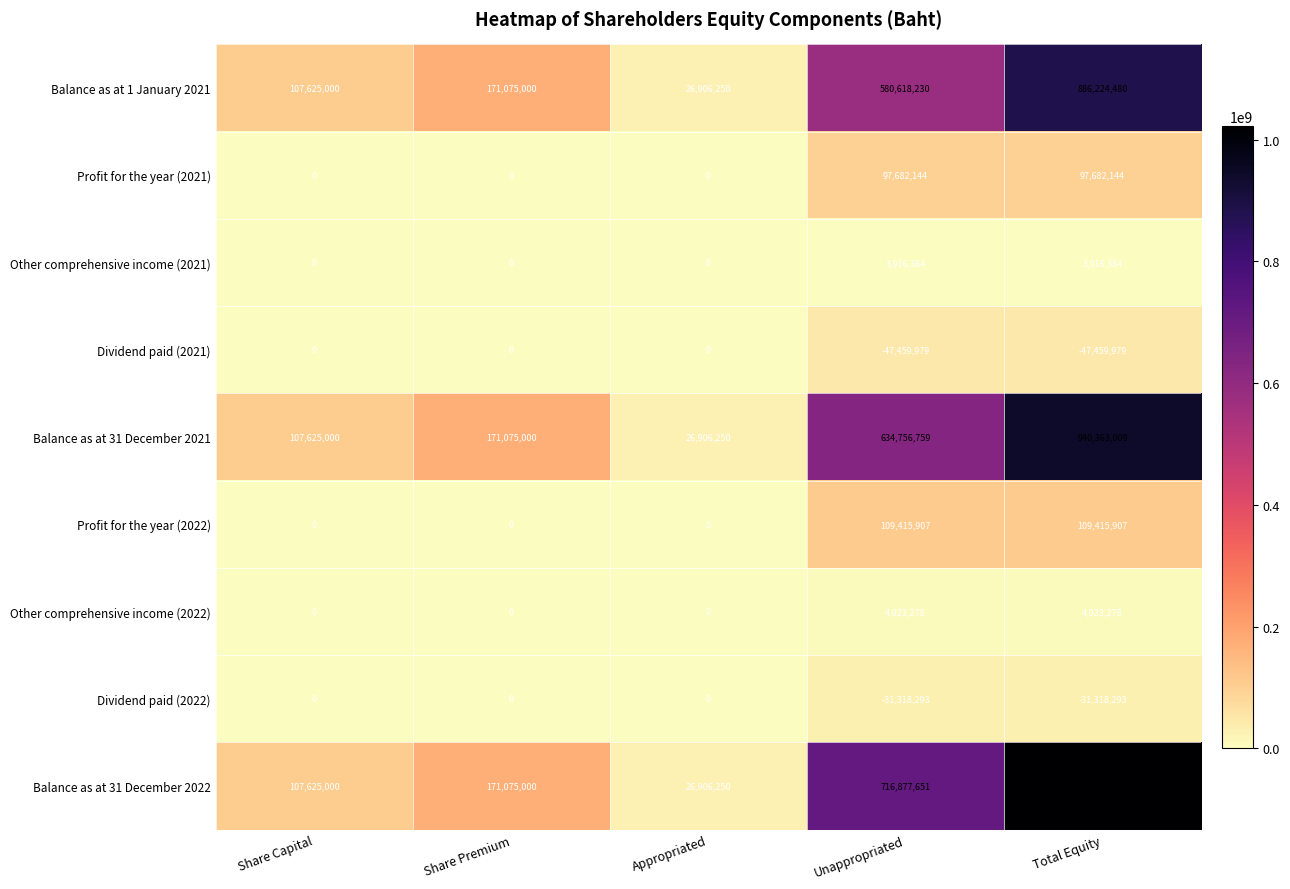

Is it true that Profit for the year (2022) equals 143008261 at Total Equity?

False